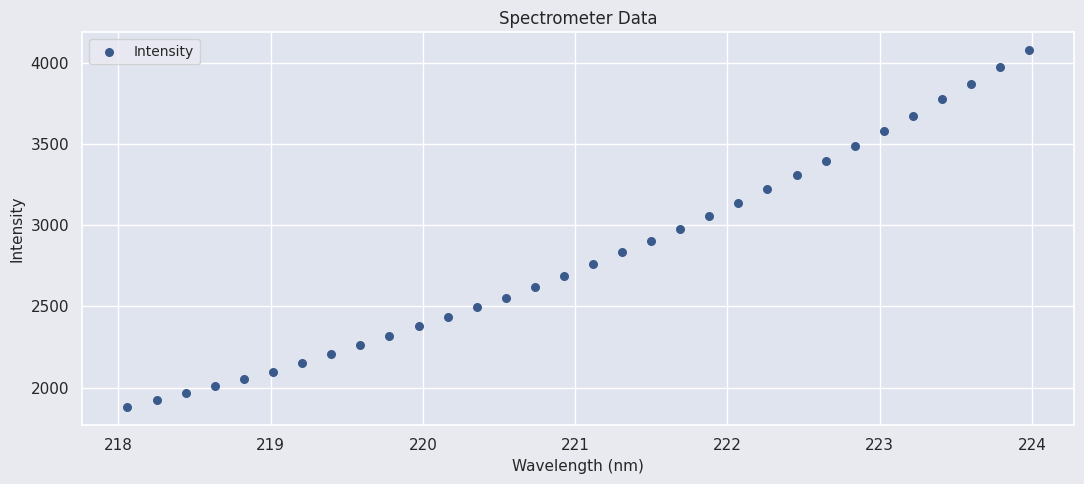

What is the range of X values (max minus min)?

5.9